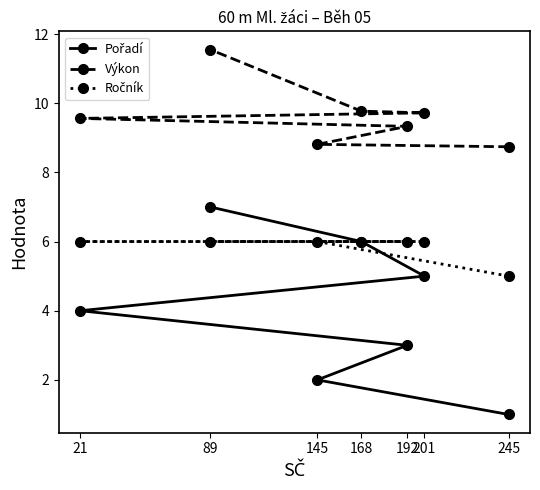

Which series changed the most between 192 and 201?

Pořadí